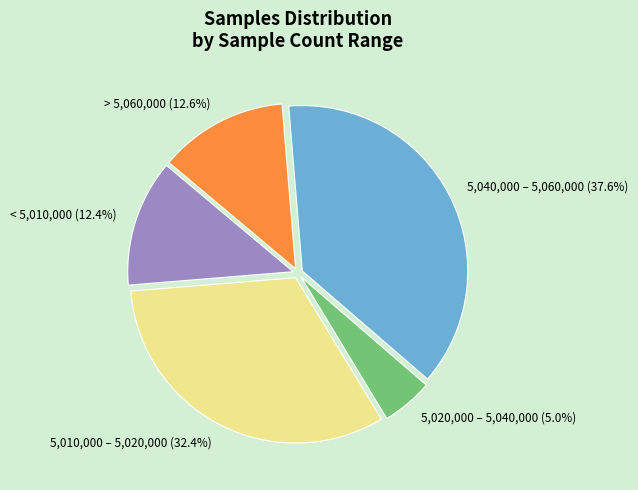

Which has a higher value, 5,040,000 – 5,060,000 (37.6%) or 5,010,000 – 5,020,000 (32.4%)?

5,040,000 – 5,060,000 (37.6%)